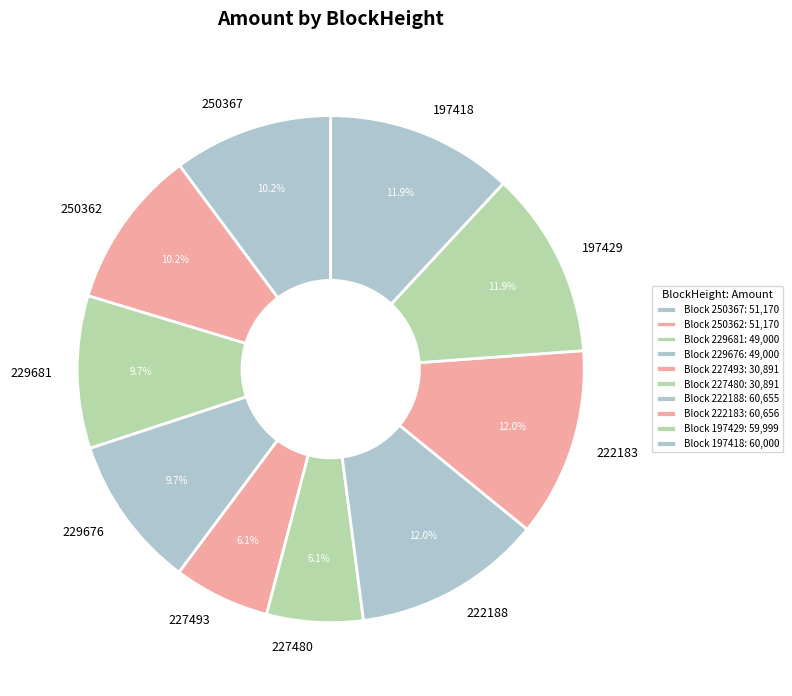

To the nearest percent, what is the combined percentage of 222188 and 229681?

22%